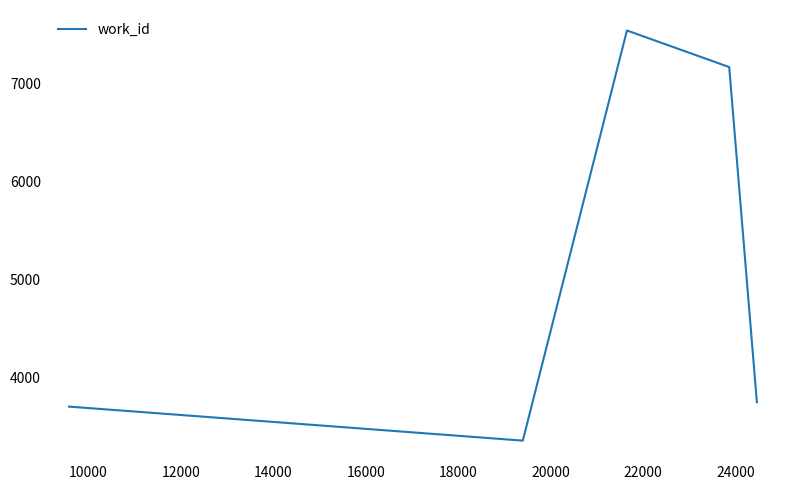

True or false: the data has more than 1 interior local peaks.

False